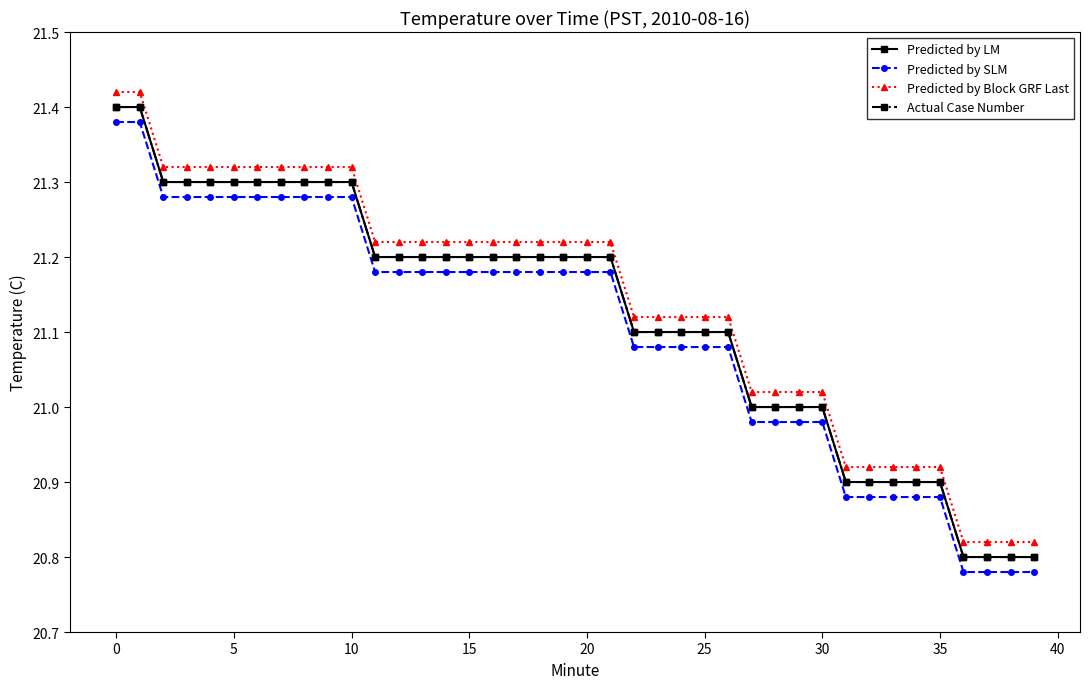

Does the chart have visible grid lines?

No